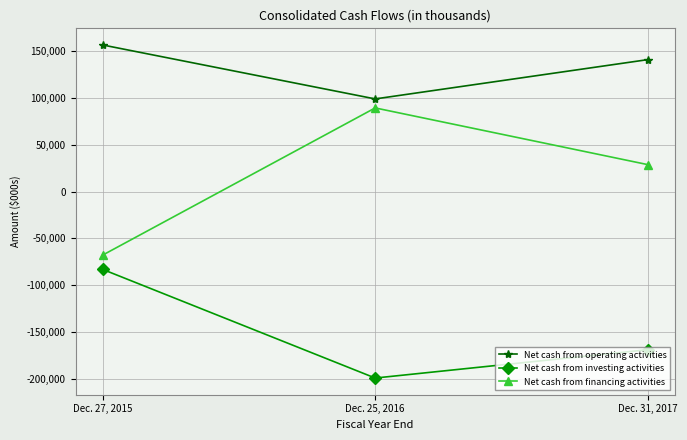

Where does the Net cash from financing activities series first go above 28767?

Dec. 25, 2016